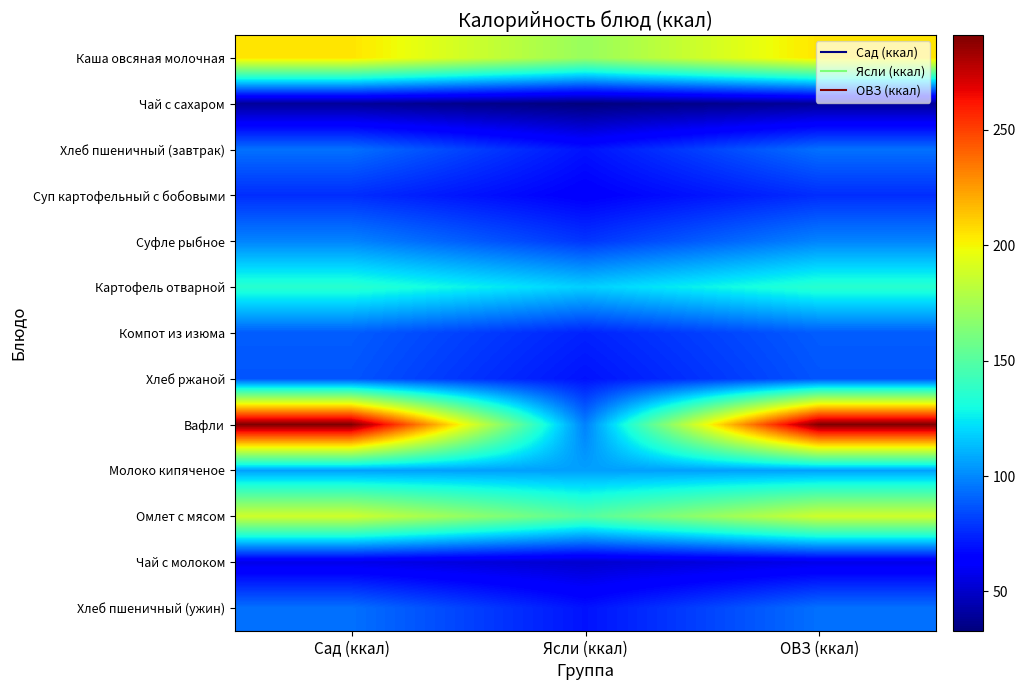

Rank the series at ОВЗ (ккал) from highest to lowest value.

Вафли, Каша овсяная молочная, Омлет с мясом, Картофель отварной, Молоко кипяченое, Суфле рыбное, Хлеб пшеничный (завтрак), Хлеб пшеничный (ужин), Компот из изюма, Хлеб ржаной, Суп картофельный с бобовыми, Чай с молоком, Чай с сахаром